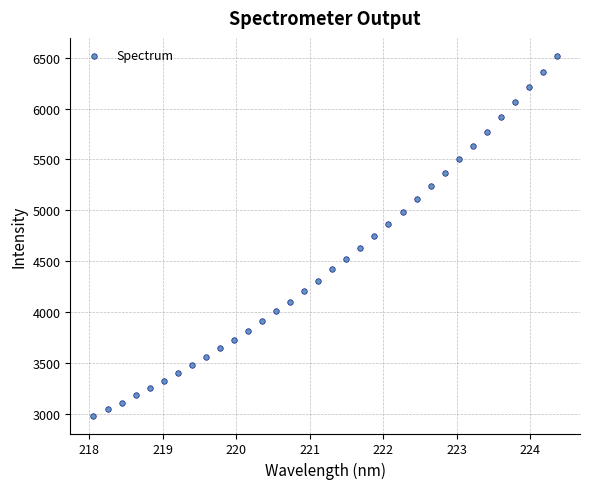

What is the range of X values (max minus min)?

6.3